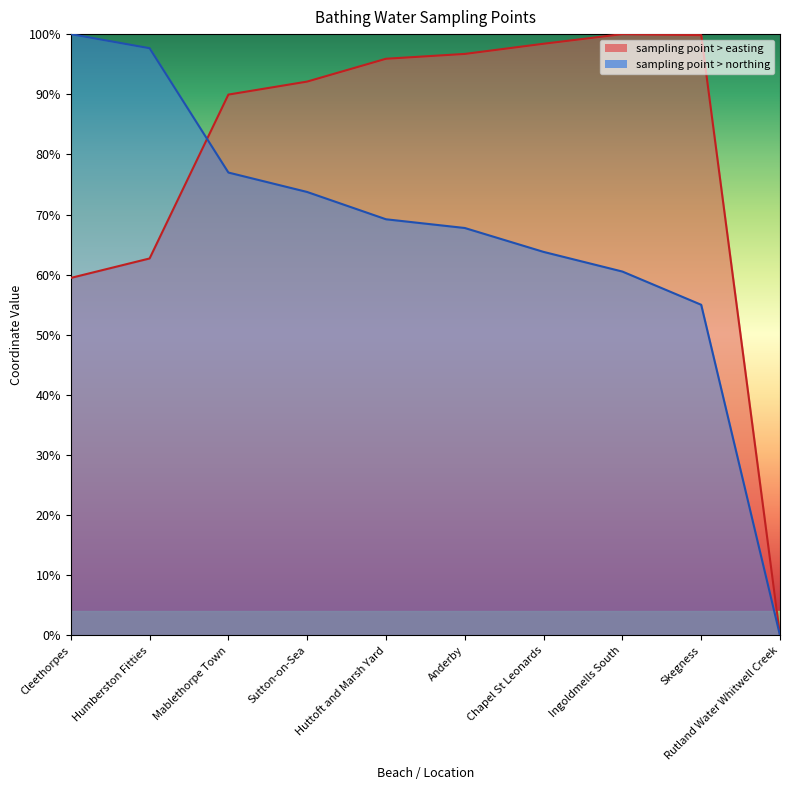

True or false: sampling point > easting has a value of 1.7 at Anderby.

False